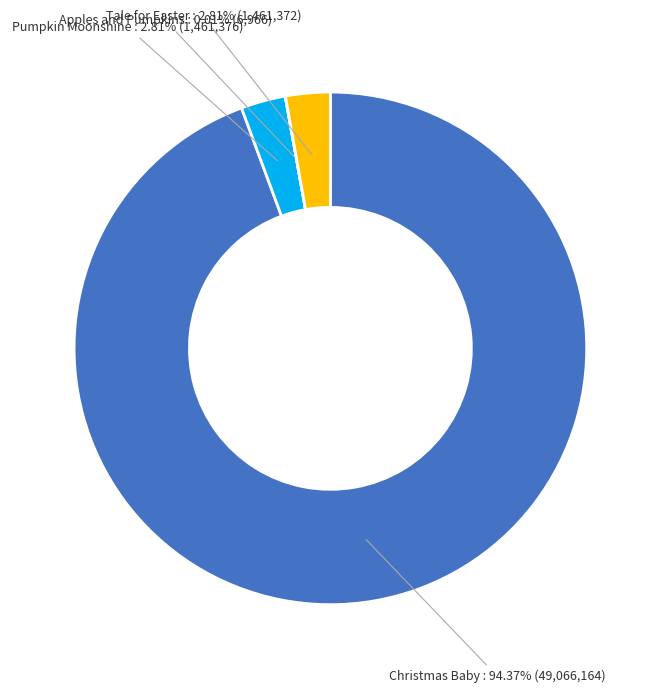

Does any single category account for the majority?

Yes